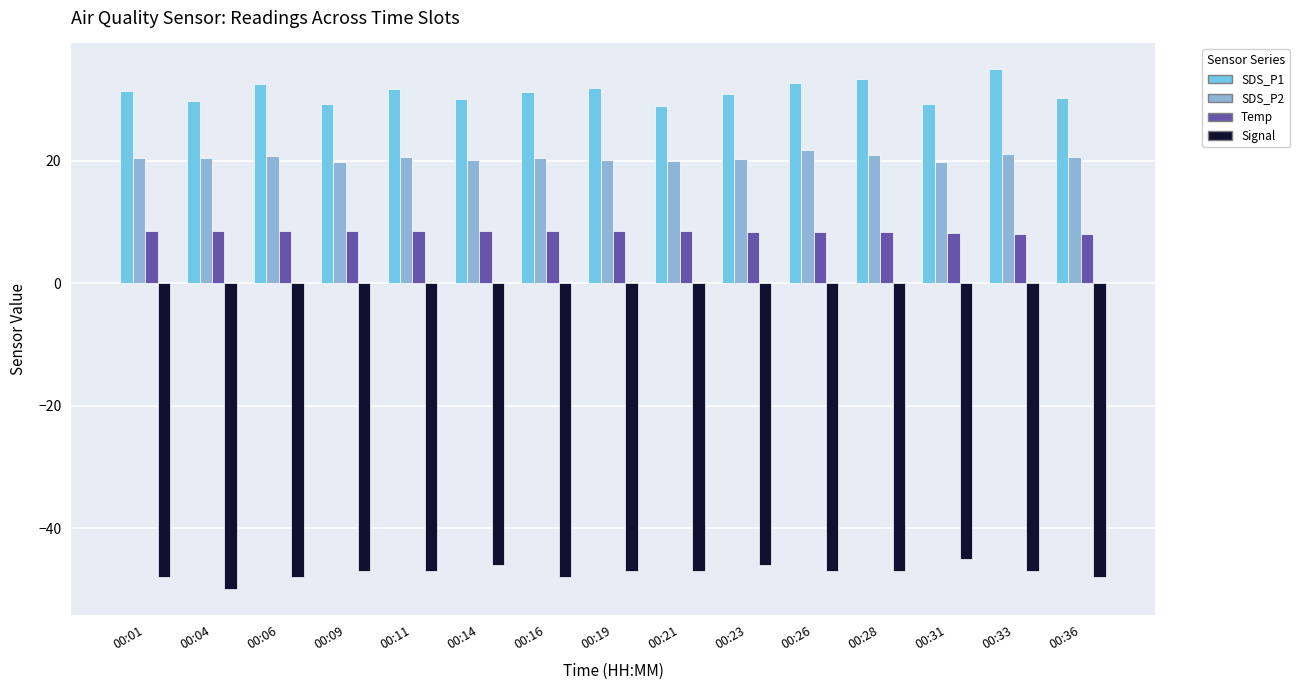

Which label corresponds to the largest value in the chart?

00:33